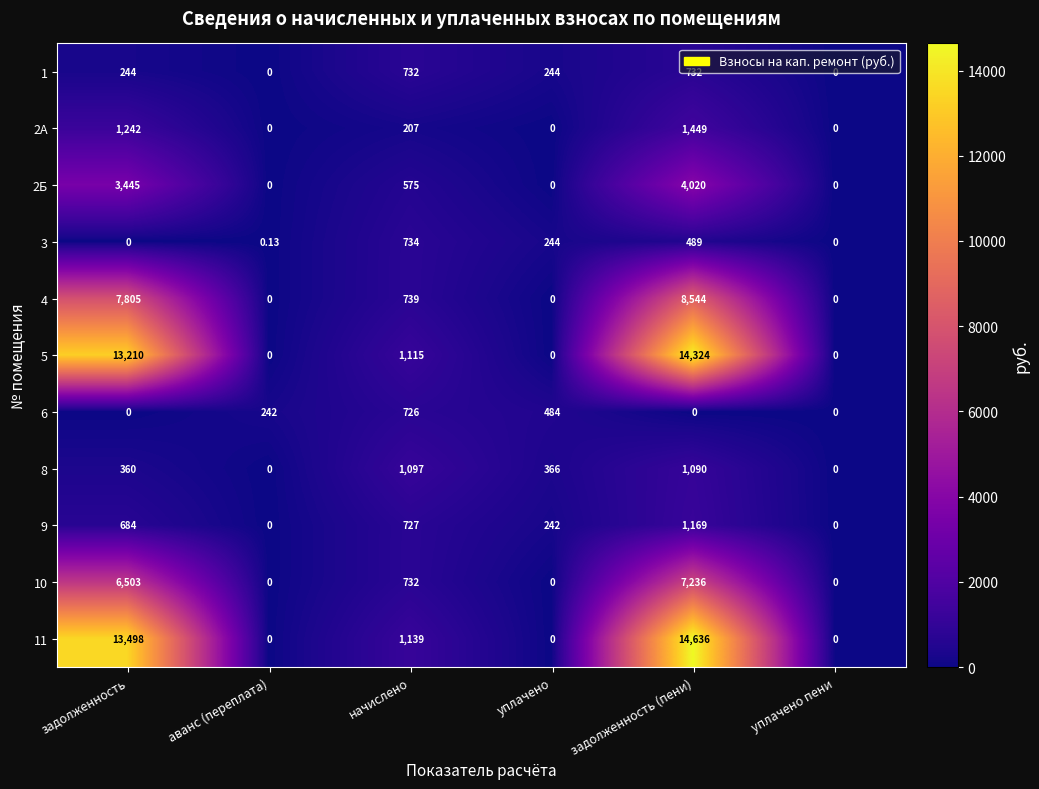

Where is 3 nearest to the value 367?

задолженность (пени)